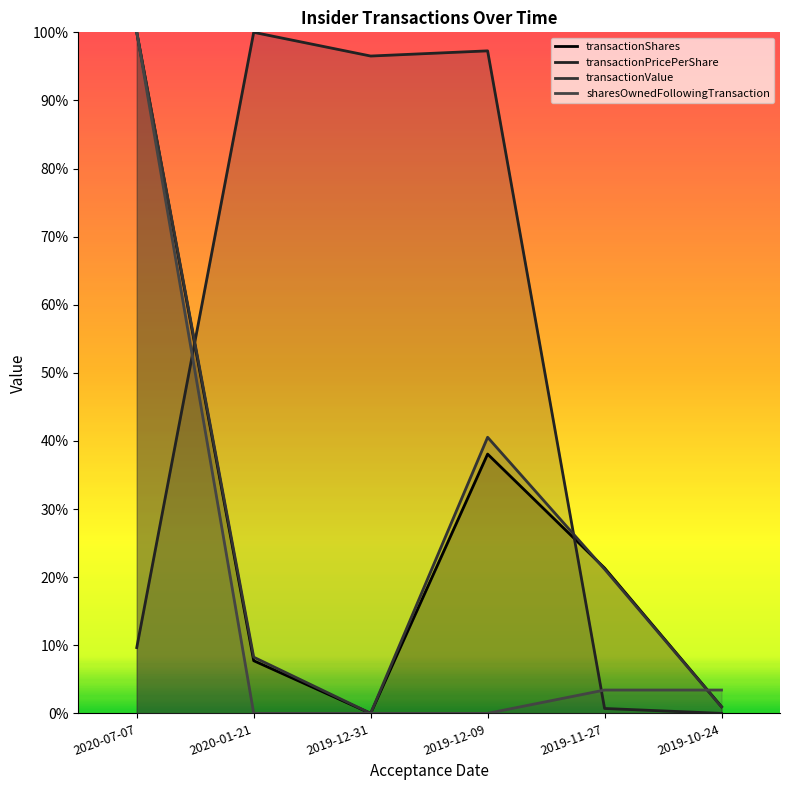

How many times do sharesOwnedFollowingTransaction and transactionValue cross each other?

1